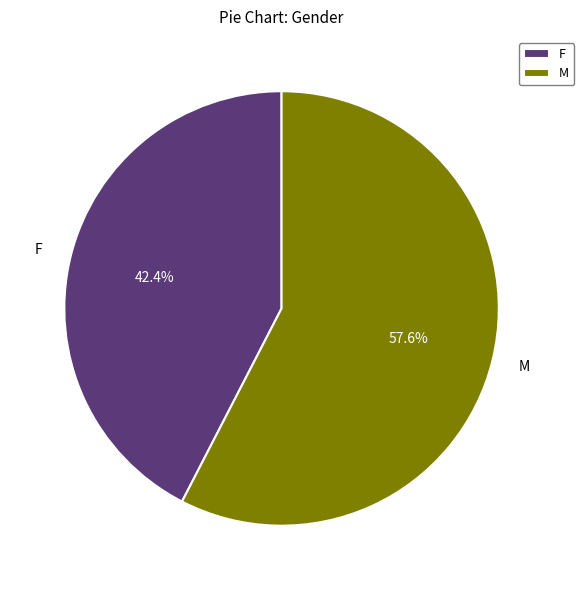

Rank the categories by value from lowest to highest.

F, M